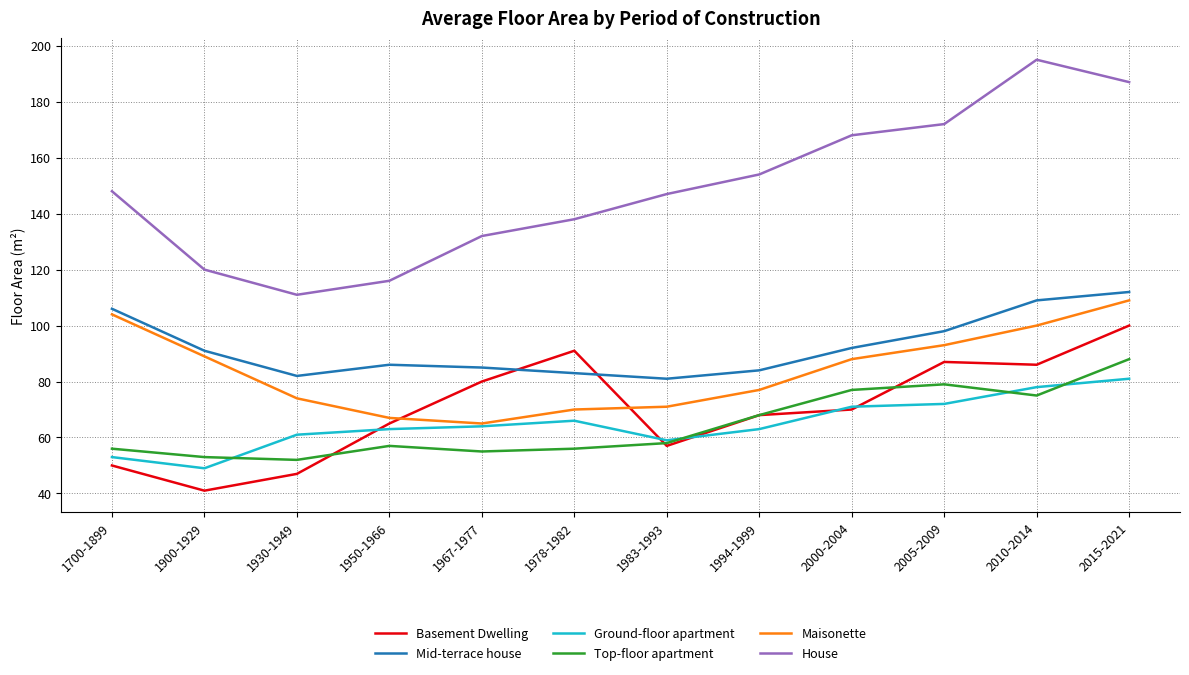

What is the spread (max minus min) of values at 1967-1977?

77